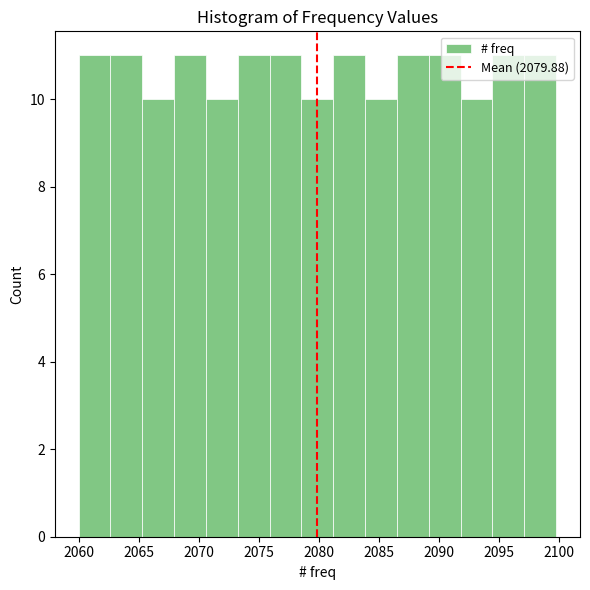

Reading left to right, list every bar in this chart as the range it spans on the x-axis followed by its height. Neither the bar edges nor the heights are printed on the chart, so give them approximately, as read against the axes.

2060.00 to 2062.65: 11
2062.65 to 2065.30: 11
2065.30 to 2067.95: 10
2067.95 to 2070.60: 11
2070.60 to 2073.25: 10
2073.25 to 2075.90: 11
2075.90 to 2078.55: 11
2078.55 to 2081.20: 10
2081.20 to 2083.85: 11
2083.85 to 2086.50: 10
2086.50 to 2089.15: 11
2089.15 to 2091.80: 11
2091.80 to 2094.45: 10
2094.45 to 2097.10: 11
2097.10 to 2099.75: 11